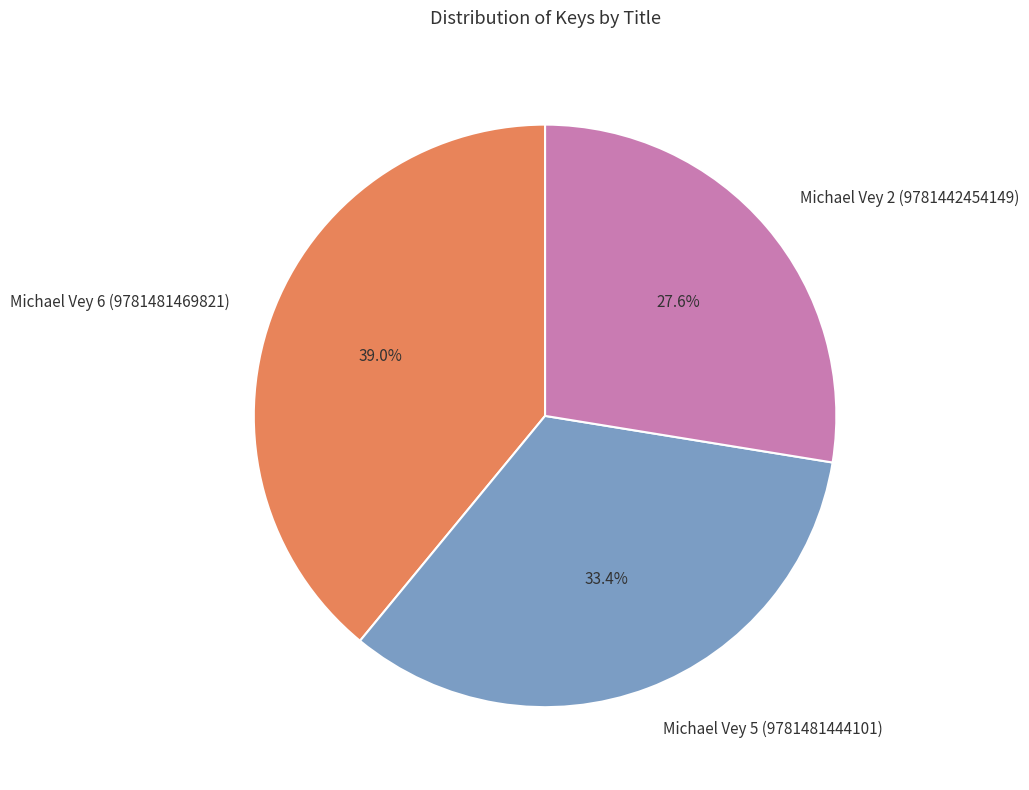

What percentage is the Michael Vey 6 (9781481469821) slice, to the nearest percent?

39%